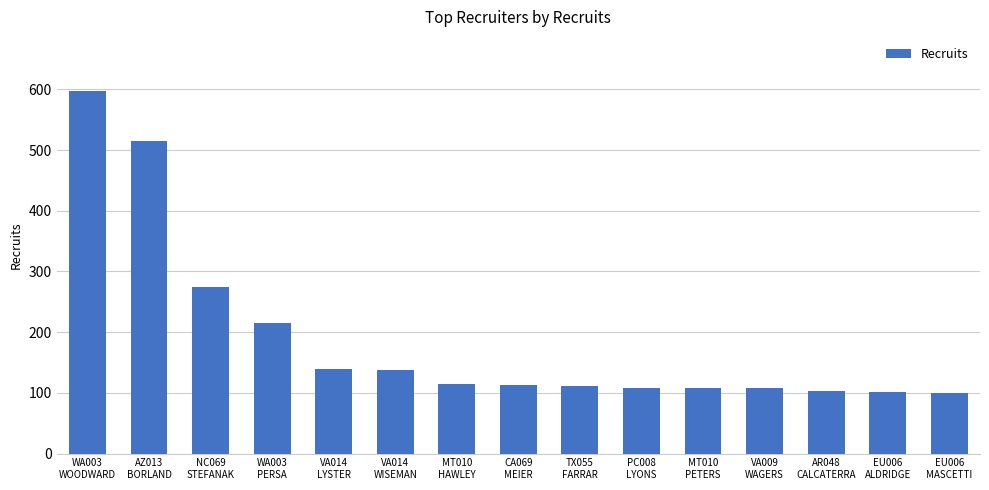

Between MT010
HAWLEY and NC069
STEFANAK, which is larger?

NC069
STEFANAK